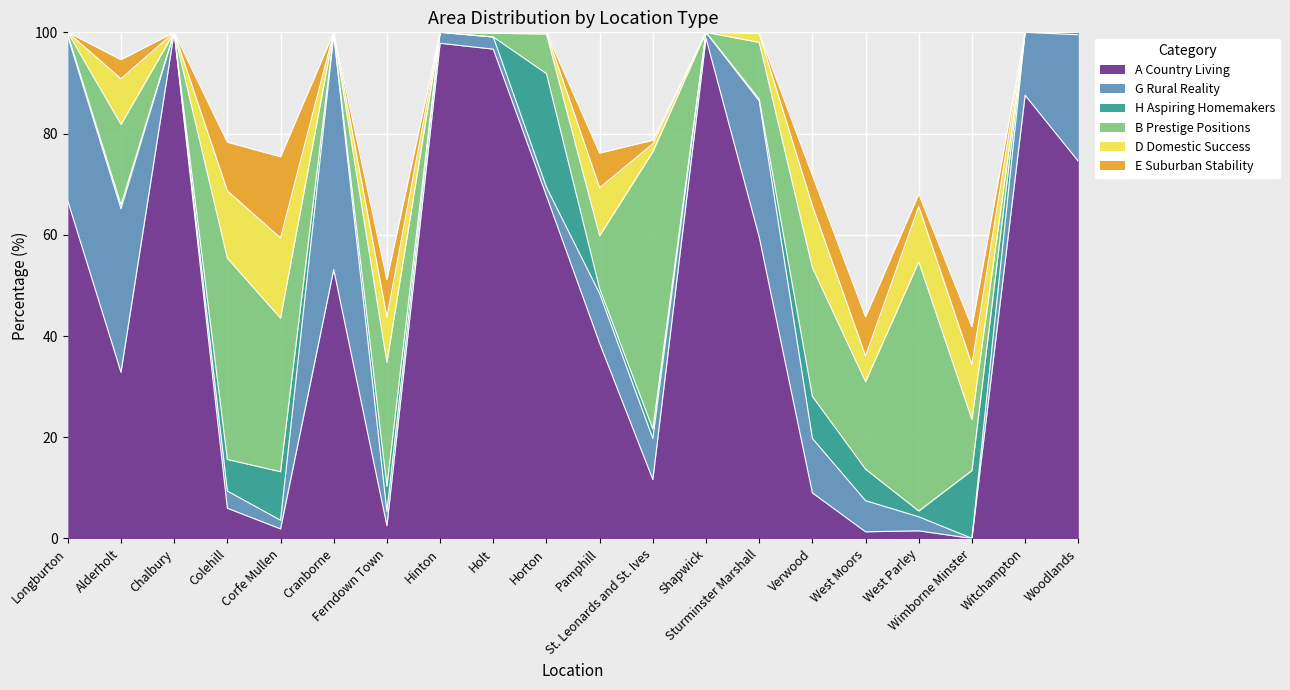

What are all the series names shown in the legend?

A Country Living, G Rural Reality, H Aspiring Homemakers, B Prestige Positions, D Domestic Success, E Suburban Stability